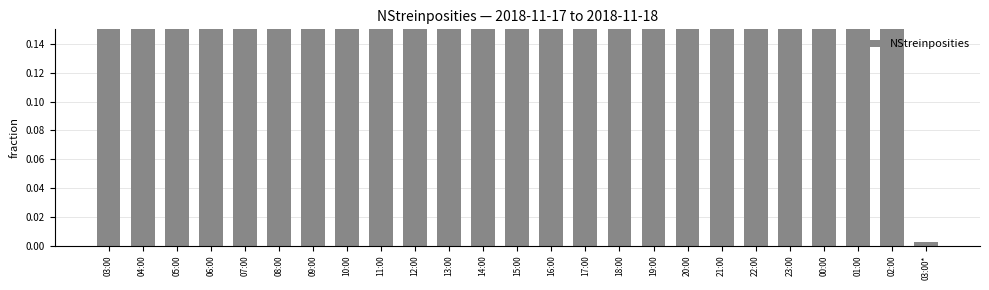

What value does the data have at 12:00?

1.0